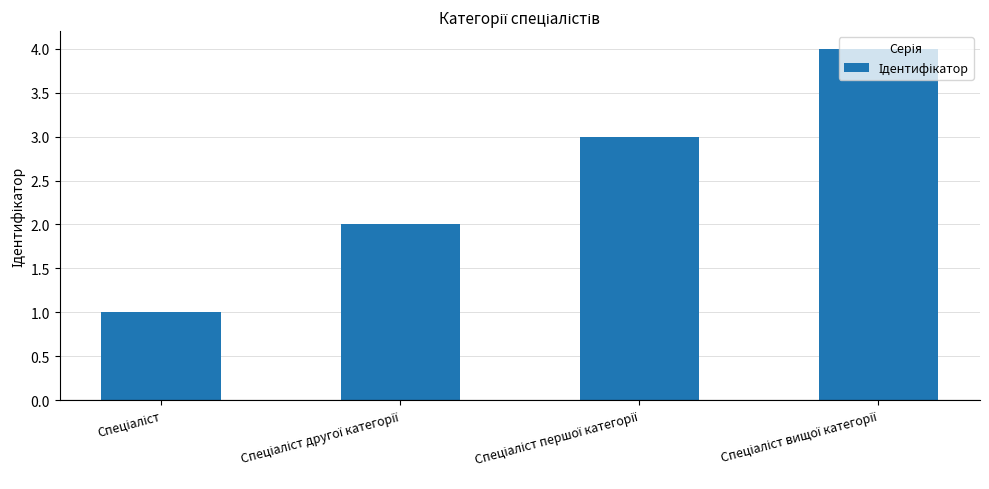

What is the sum of all values?

10